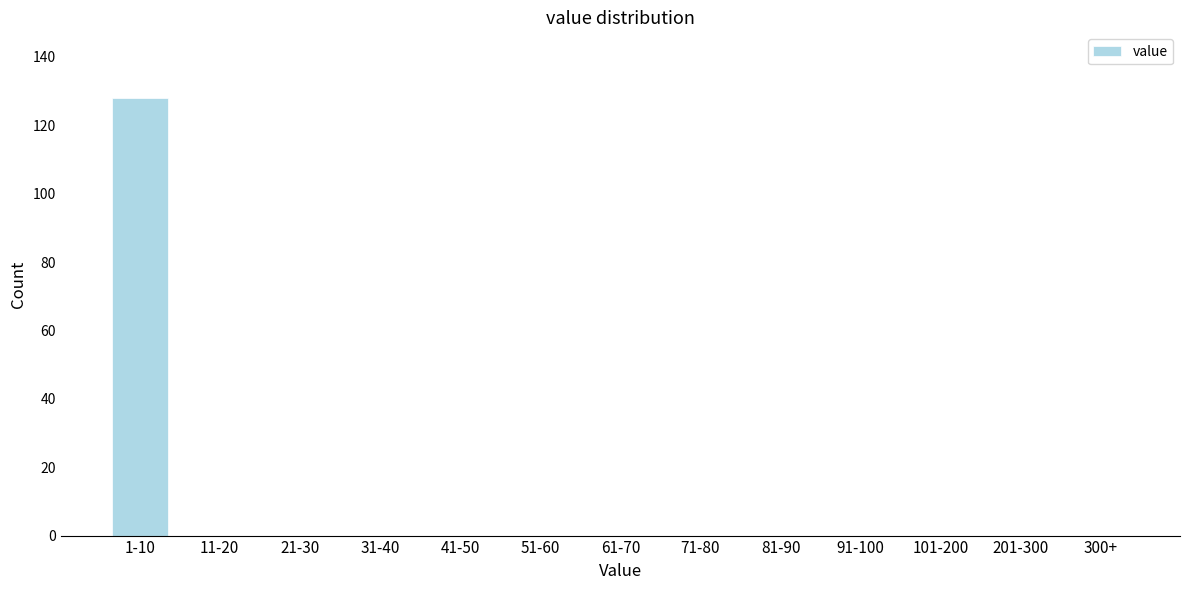

Reading left to right, transcribe all the data shown in this chart.

1-10=128	11-20=0	21-30=0	31-40=0	41-50=0	51-60=0	61-70=0	71-80=0	81-90=0	91-100=0	101-200=0	201-300=0	300+=0